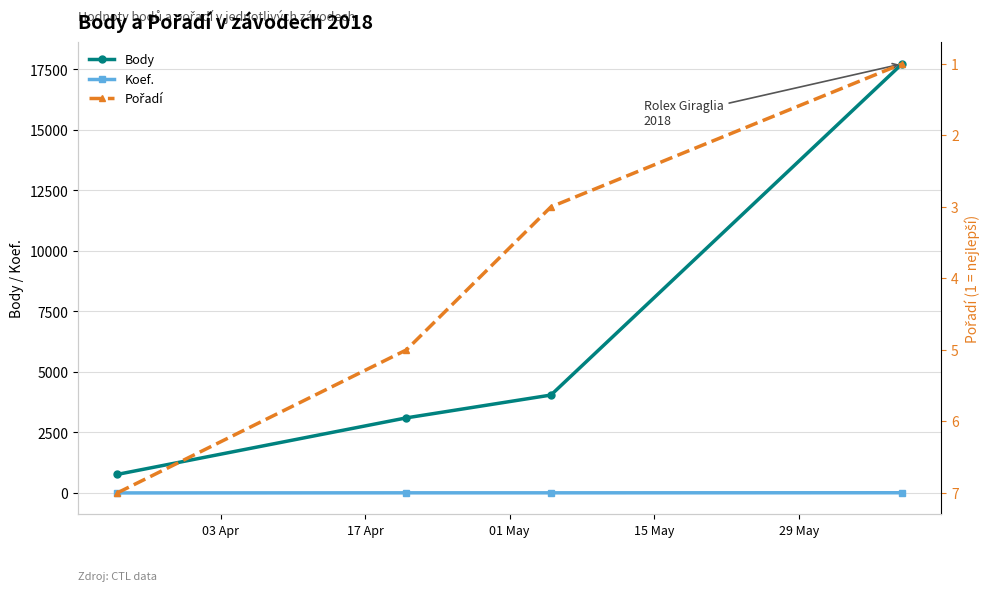

True or false: Koef. has more than 2 points higher than both neighbors.

False